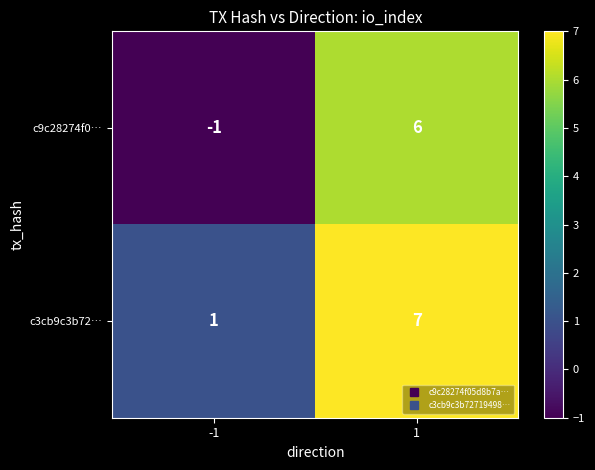

Reading left to right, transcribe all the data shown in this chart.

c9c28274f0…: -1	6
c3cb9c3b72…: 1	7